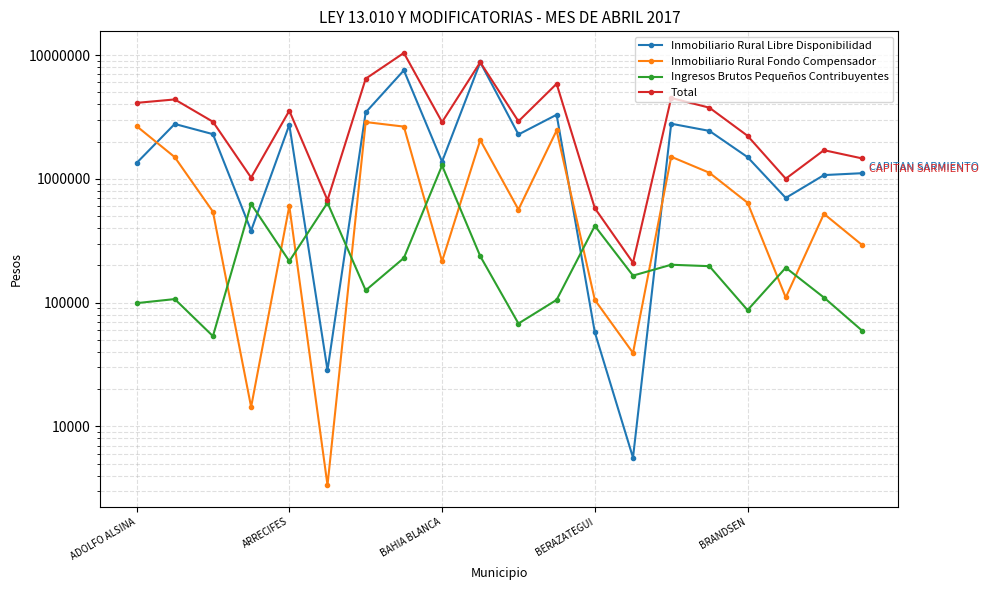

After their last crossing, which series has the higher values: Inmobiliario Rural Libre Disponibilidad or Ingresos Brutos Pequeños Contribuyentes?

Inmobiliario Rural Libre Disponibilidad